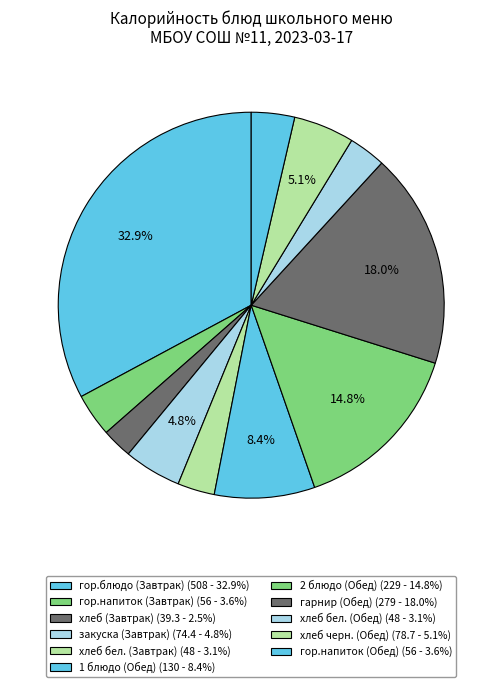

What is the ratio of the value at гарнир (Обед) to the value at хлеб (Завтрак)?

7.1